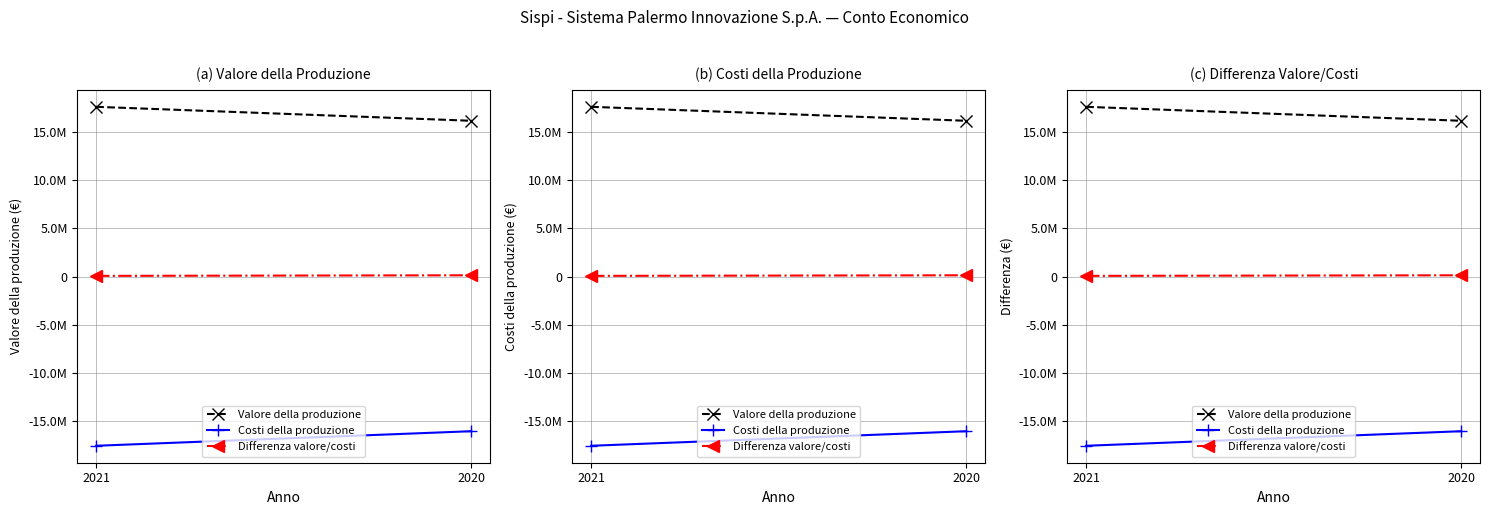

Which series has the largest total across all categories?

Valore della produzione